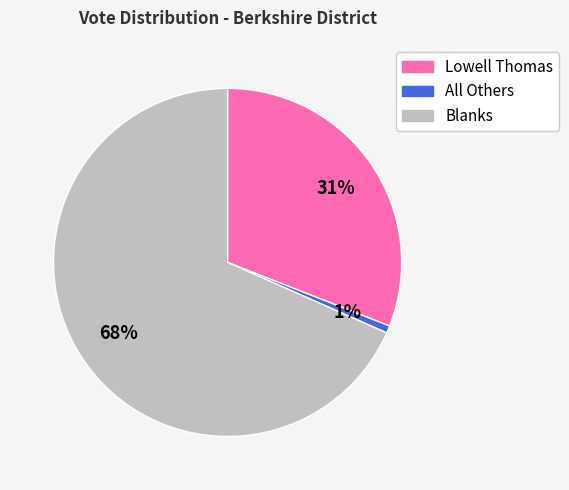

What percentage is the Lowell Thomas slice, to the nearest percent?

31%